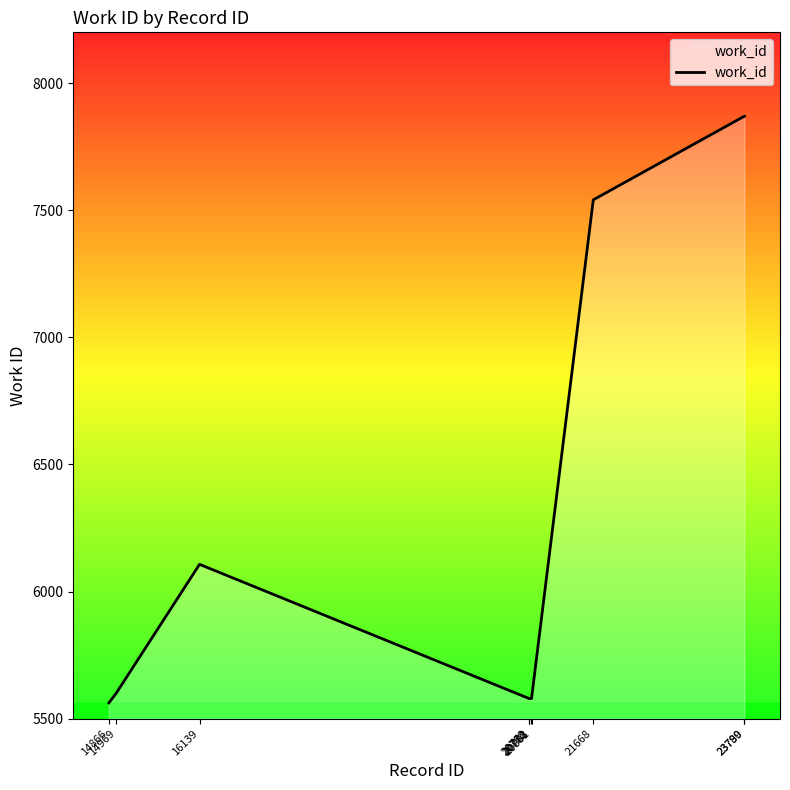

Reading left to right, transcribe all the data shown in this chart.

14866=5562	14969=5600	16139=6107	20768=5579	20772=5579	20788=5579	20801=5579	21668=7541	23789=7870	23790=7870